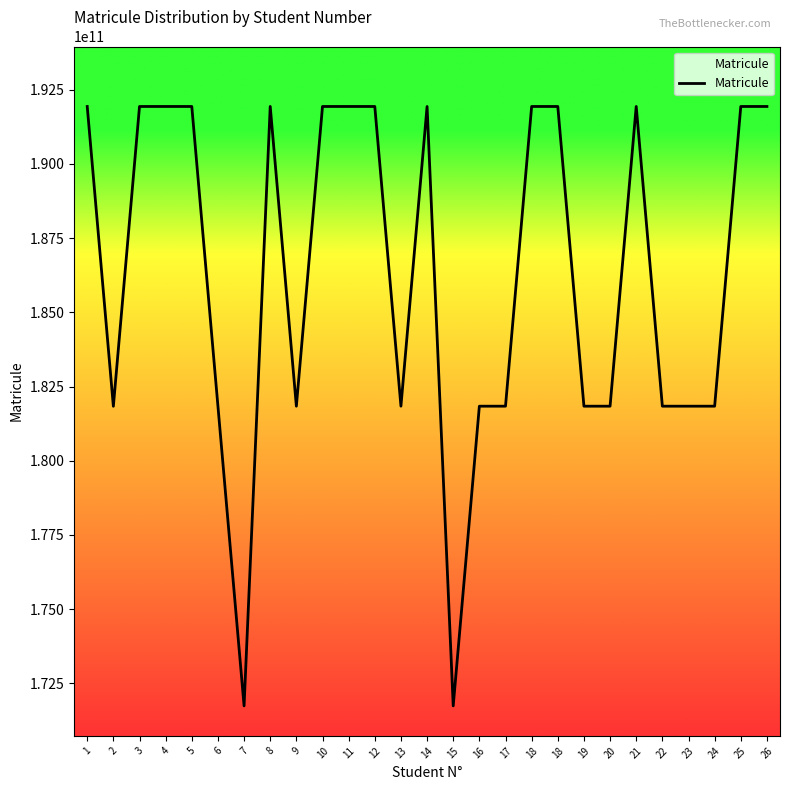

Count the number of data series in this chart.

1